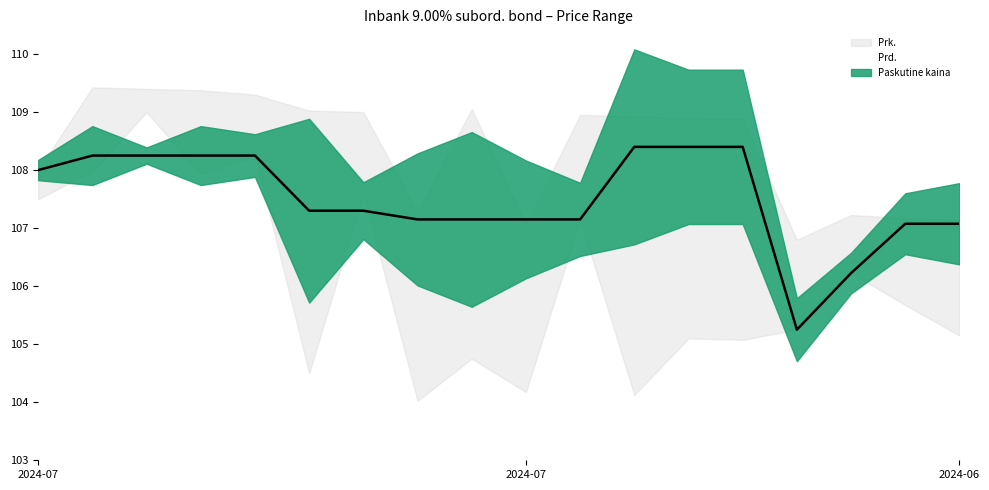

What are all the series names shown in the legend?

Prk., Prd., Paskutine kaina